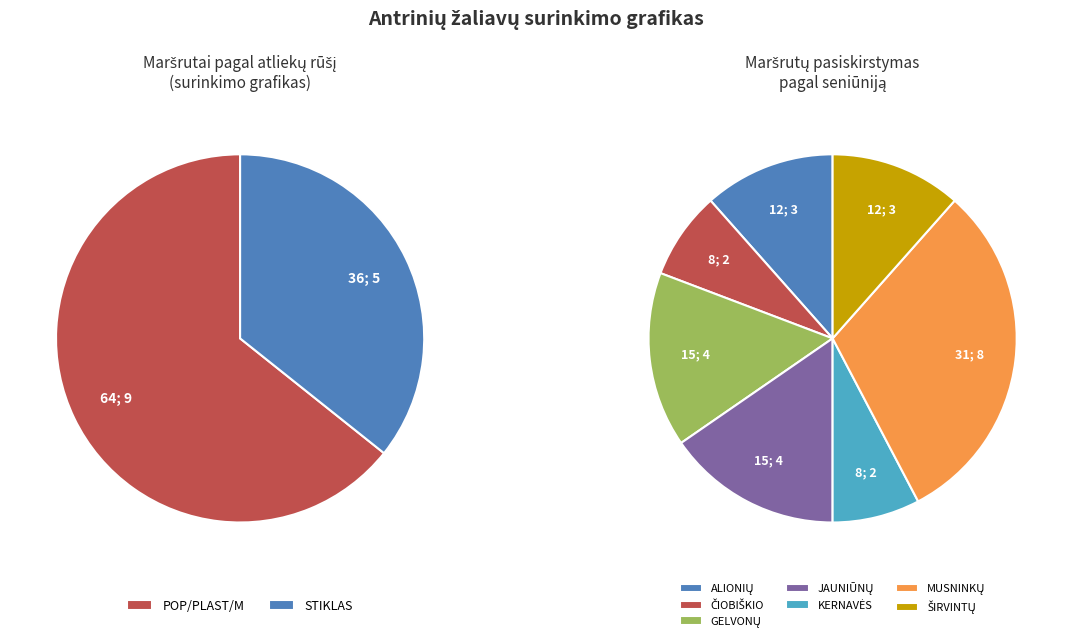

True or false: POP/PLAST/M accounts for 64% of the total.

True